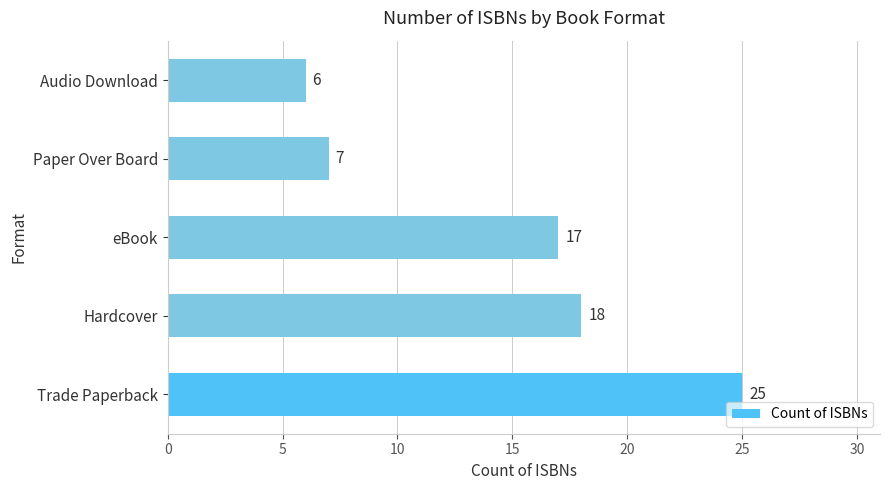

What is the ratio of the value at eBook to the value at Trade Paperback?

0.7